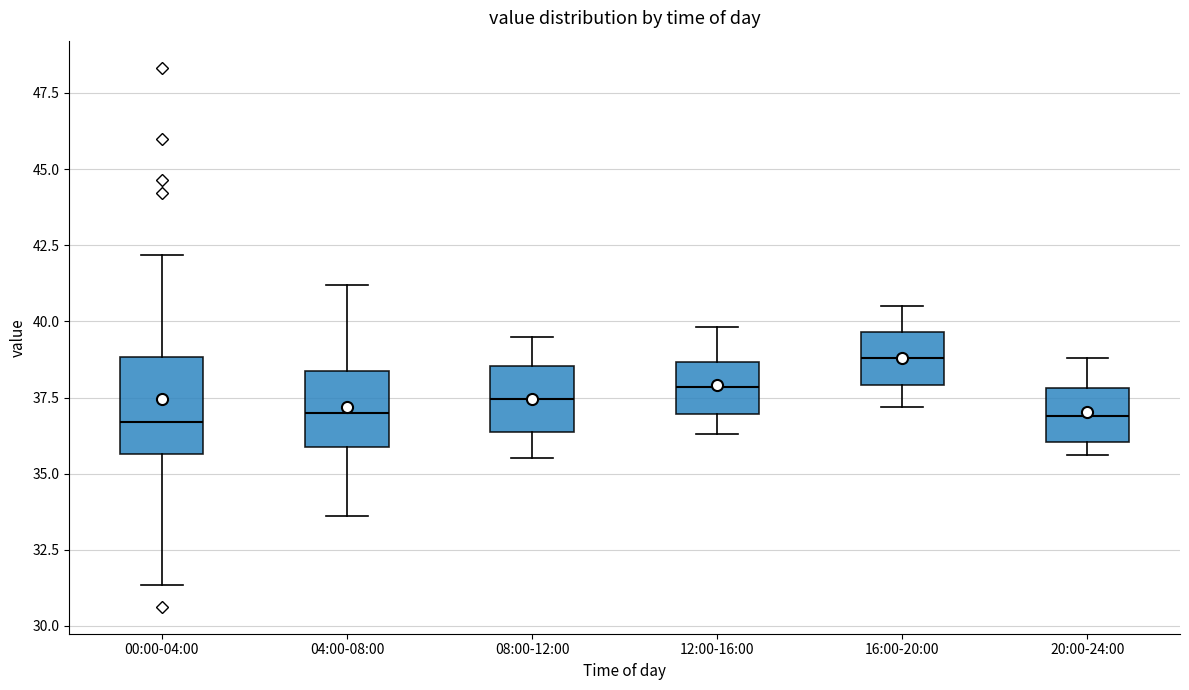

Which box has the highest median line?

16:00-20:00